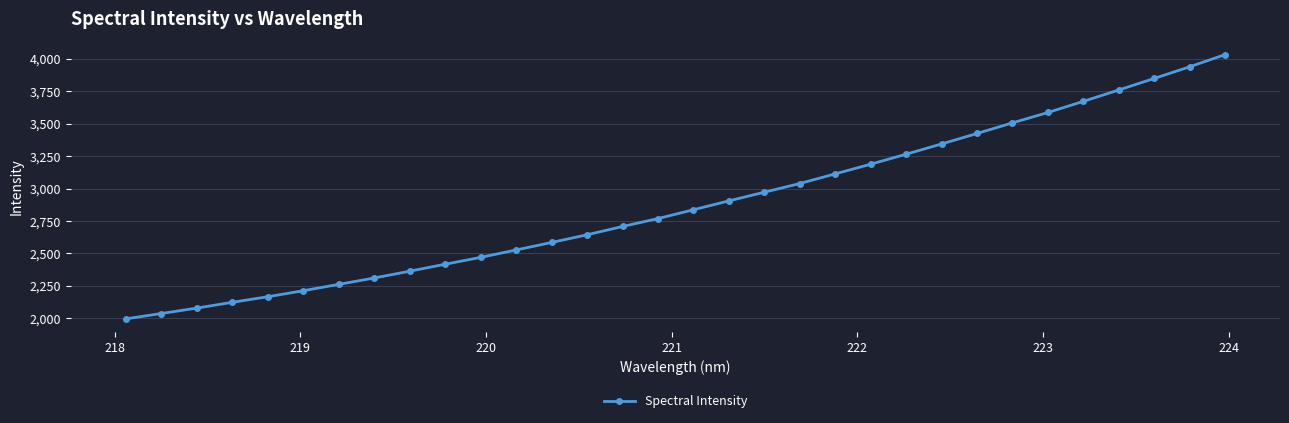

What is the minimum value shown in the chart?

1996.0